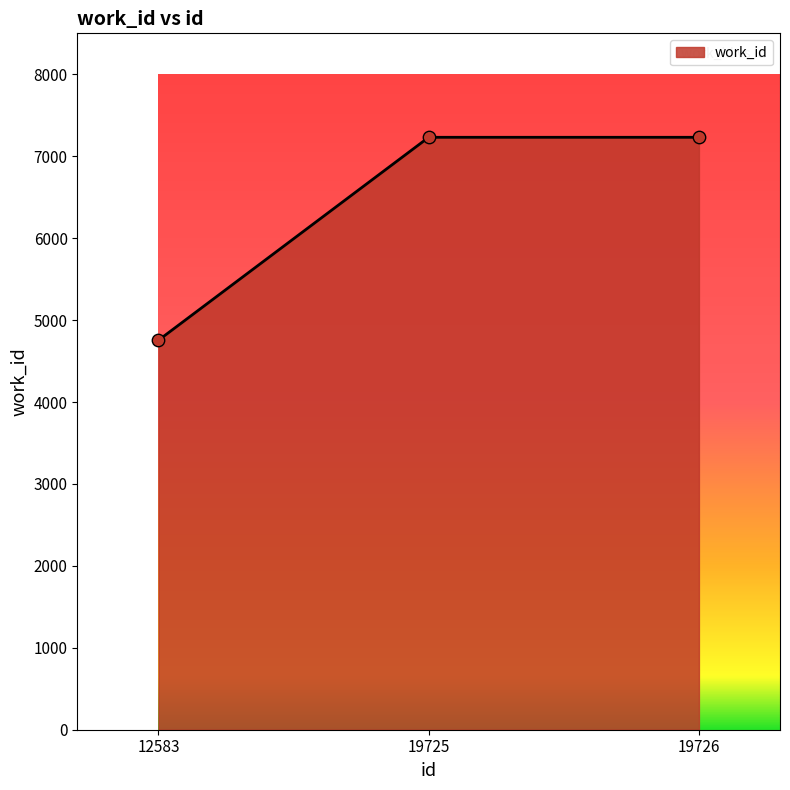

What is the change in value from 12583 to 19726?

+2477